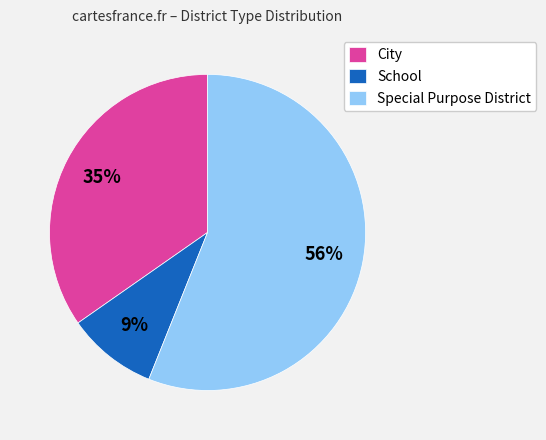

Is Special Purpose District the majority of the pie?

Yes